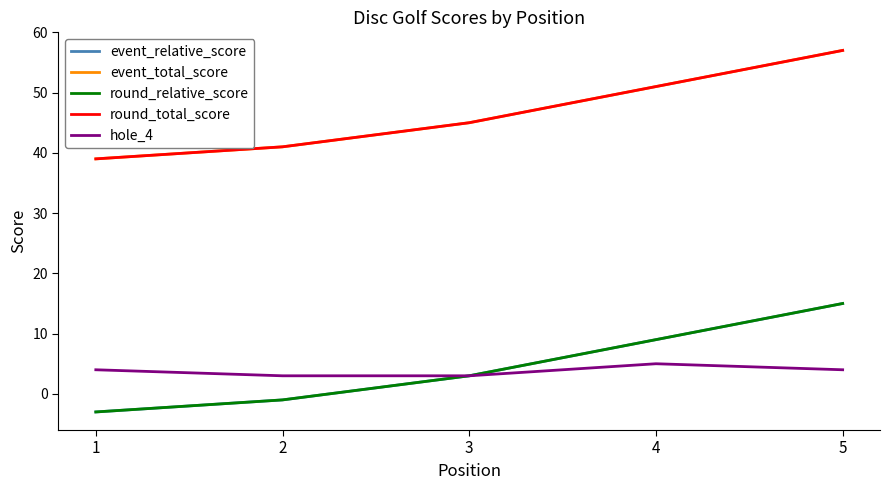

Is this an area chart (filled region under the line)?

No